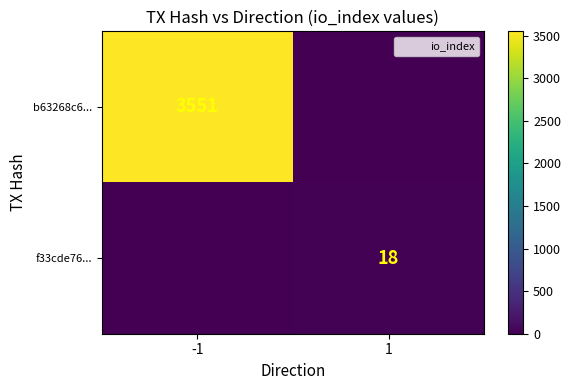

What is the difference between the maximum and minimum values in the b63268c6... series?

3551